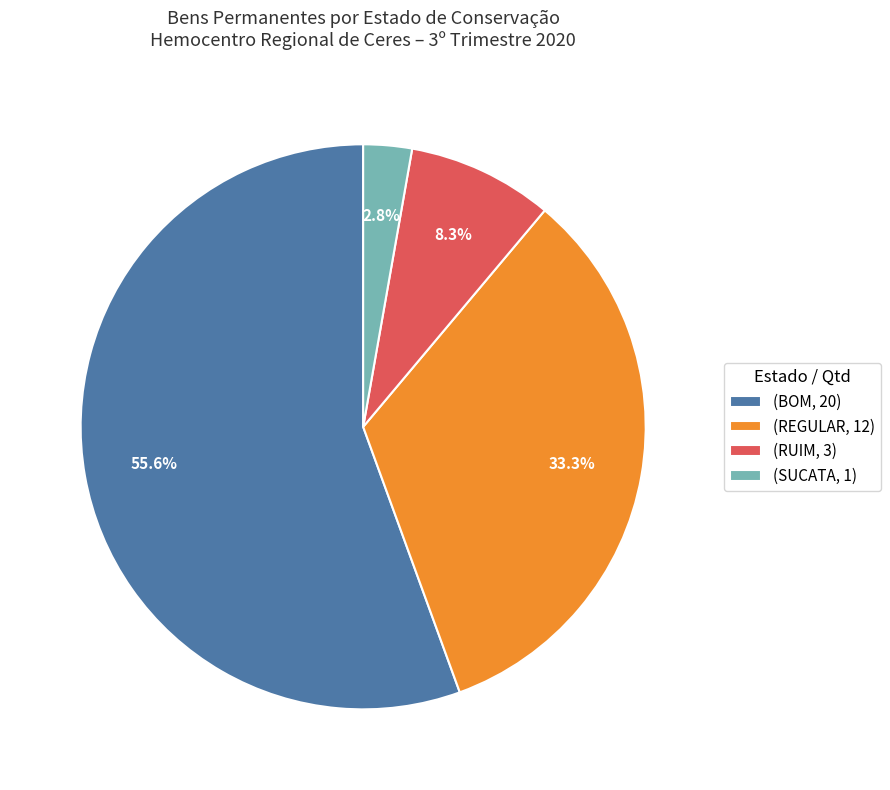

Which has a higher value, (REGULAR, 12) or (BOM, 20)?

(BOM, 20)